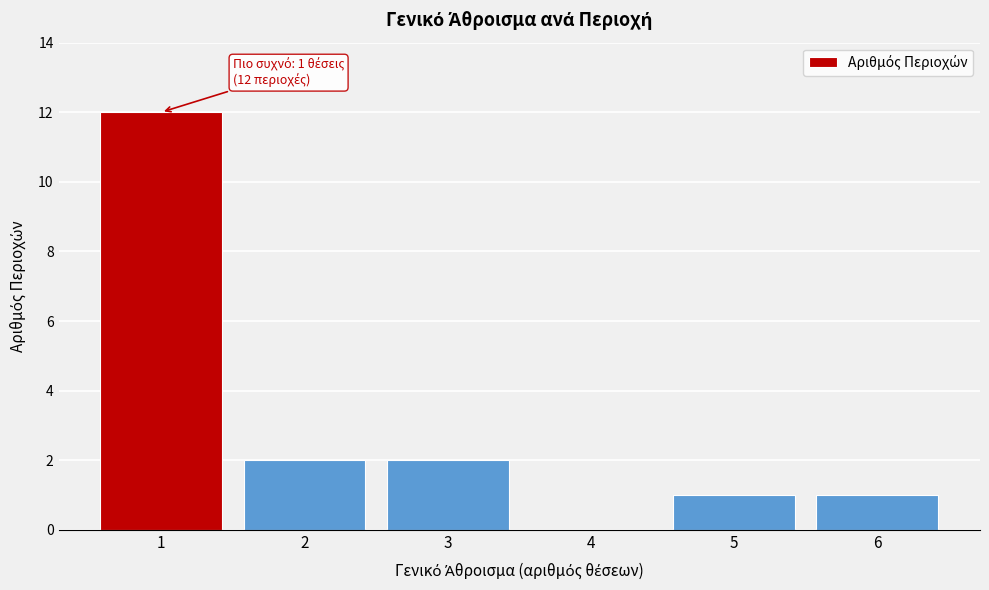

Reading left to right, list all the values displayed in this chart.

1=12	2=2	3=2	4=0	5=1	6=1